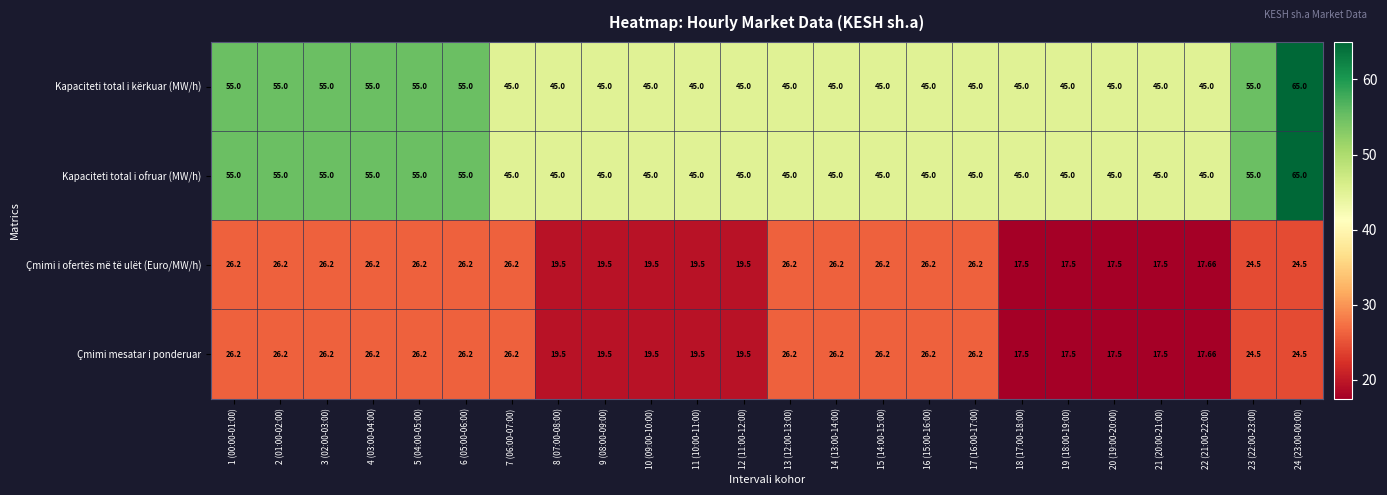

Is the value of Kapaciteti total i kërkuar (MW/h) at 1 (00:00-01:00) greater than the value of Çmimi i ofertës më të ulët (Euro/MW/h) at 11 (10:00-11:00)?

Yes